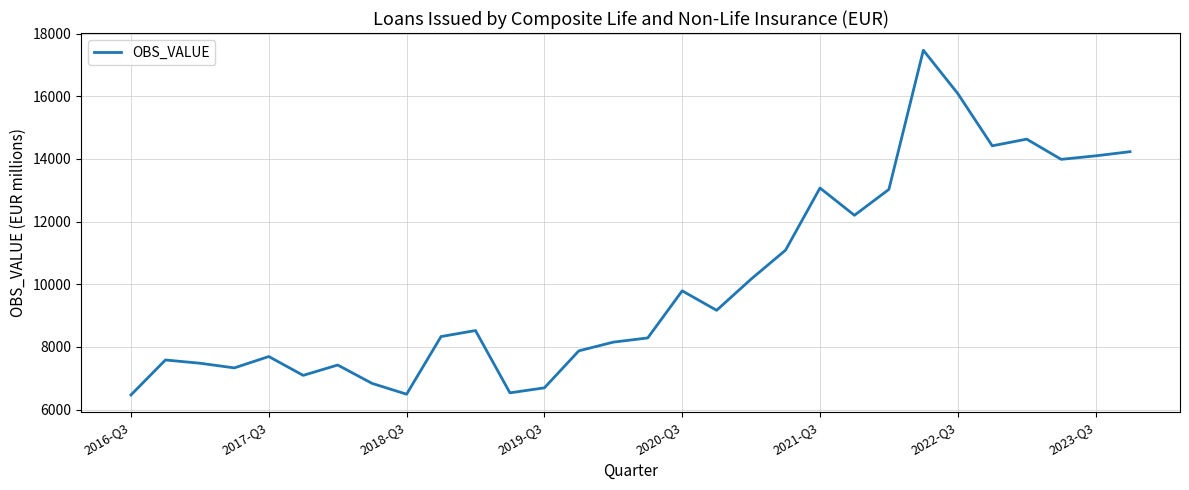

What is the greatest value displayed?

17470.5